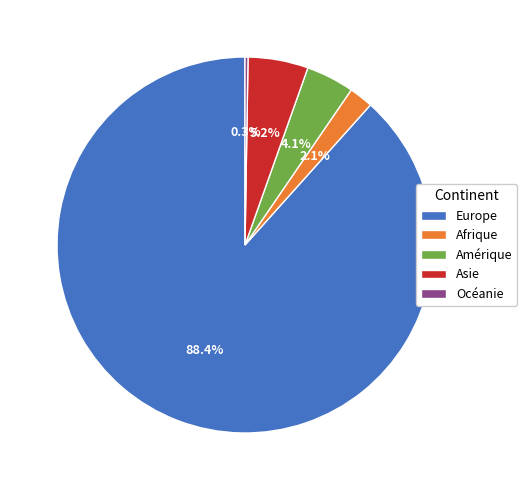

Which category has the biggest portion of the pie?

Europe